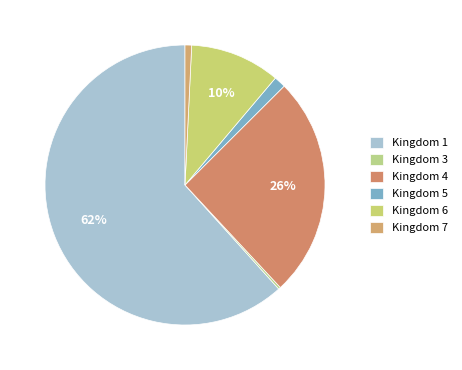

Rank the categories by value from lowest to highest.

Kingdom 3, Kingdom 7, Kingdom 5, Kingdom 6, Kingdom 4, Kingdom 1